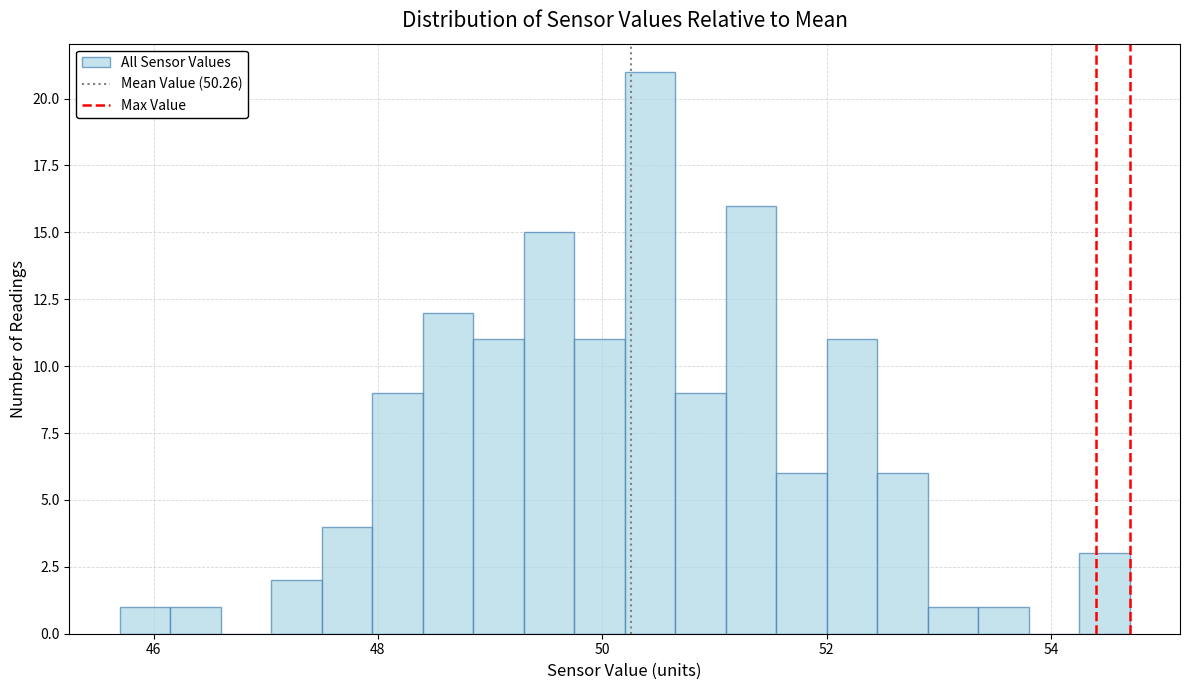

Around what value on the x-axis is the tallest bar? Give the approximate position of its centre, as read against the axis.

50.4